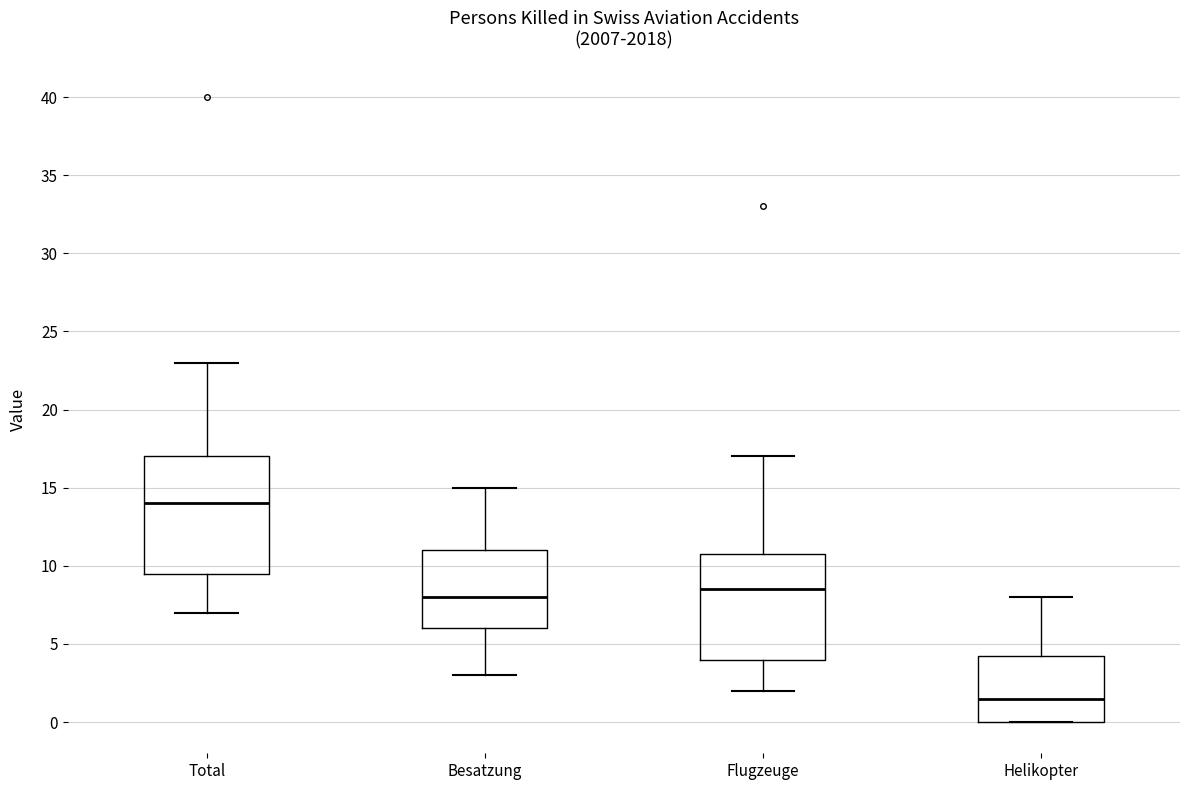

Reading left to right, read every box against the y-axis: the position of its median line, the range the box covers, and the ends of its whiskers. The values are not printed on the chart, so give them approximately, as read against the axis.

Total: median 14.0, box 9.5 to 17.0, whiskers 7.0 to 23.0
Besatzung: median 8.0, box 6.0 to 11.0, whiskers 3.0 to 15.0
Flugzeuge: median 8.5, box 4.0 to 11.0, whiskers 2.0 to 17.0
Helikopter: median 1.5, box 0.0 to 4.5, whiskers 0.0 to 8.0